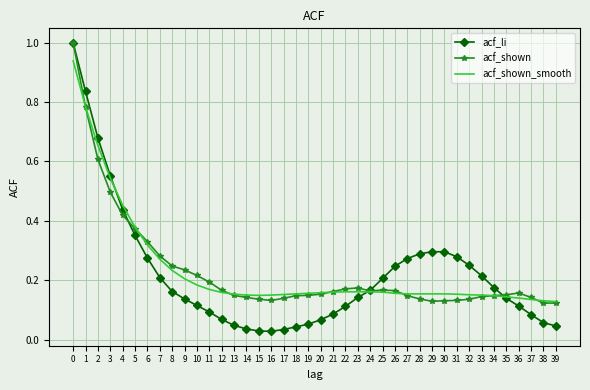

Is the value of acf_li at 25 greater than the value of acf_shown_smooth at 26?

Yes